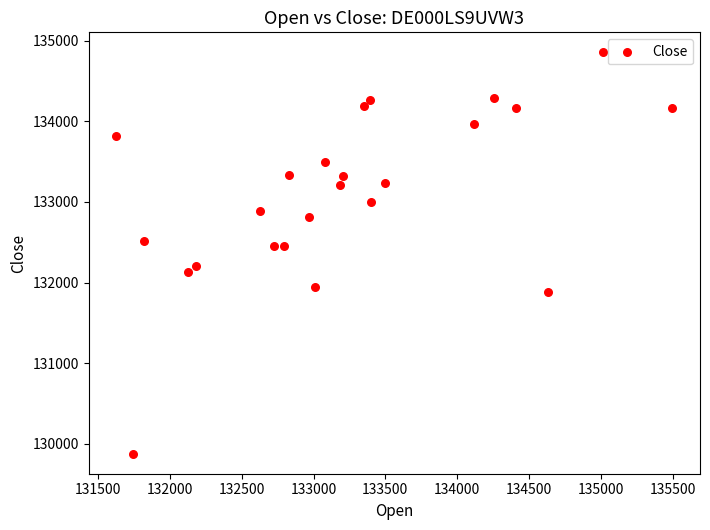

What is the range of Y values (max minus min)?

4982